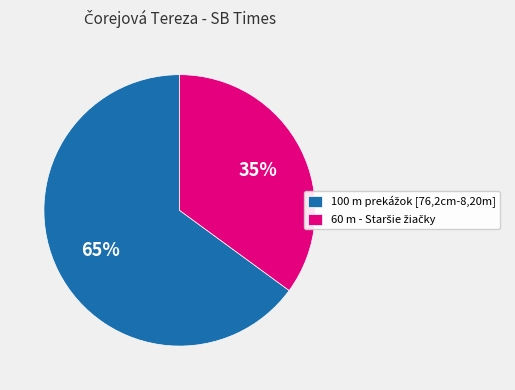

Is there any slice that represents more than half of the pie?

Yes